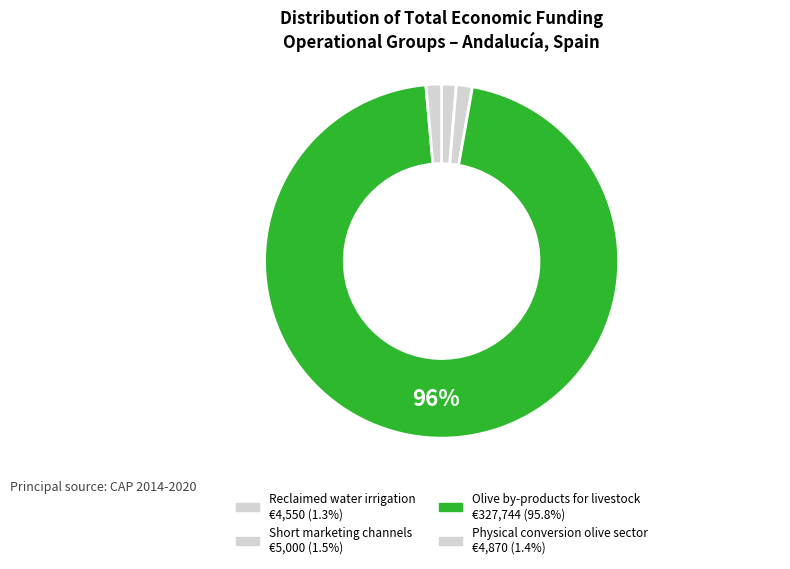

What is the ratio of the value at Physical conversion olive sector to the value at Short marketing channels?

1.0